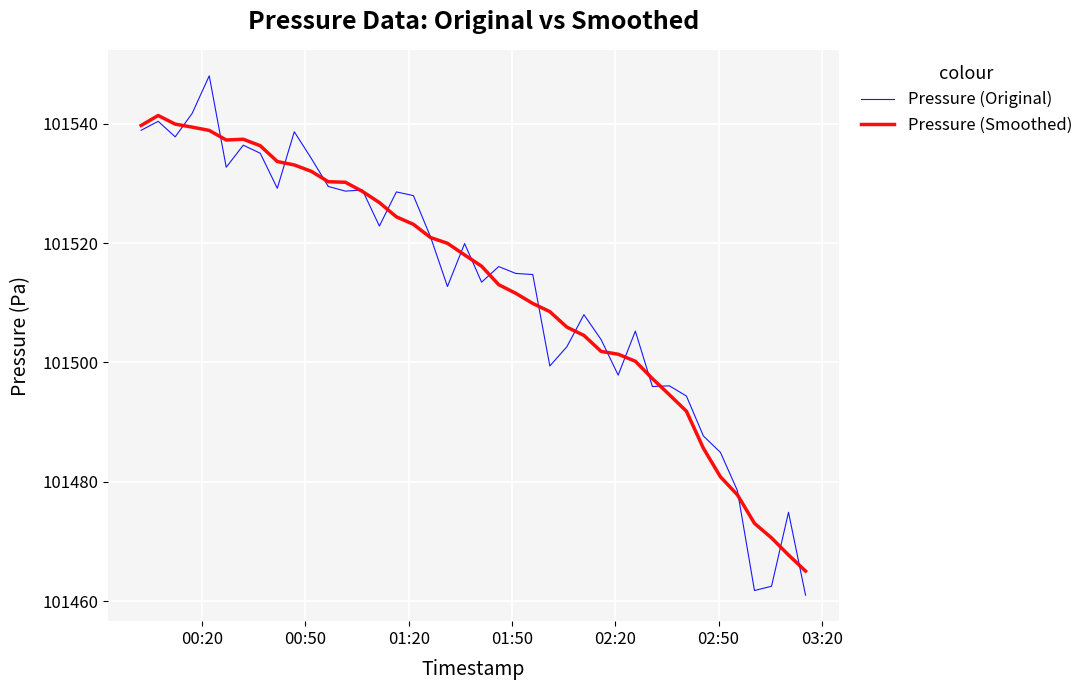

What is the difference between the maximum and minimum values in the Pressure (Smoothed) series?

76.3